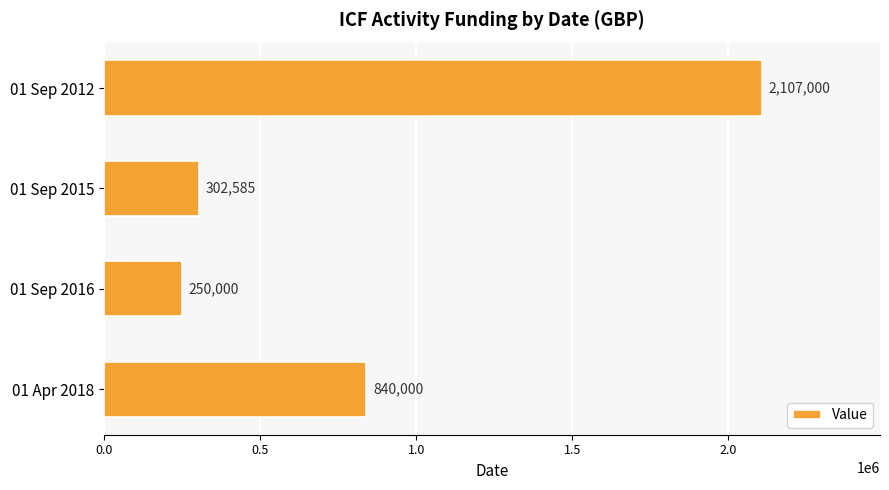

Does the chart contain stacked bars?

No